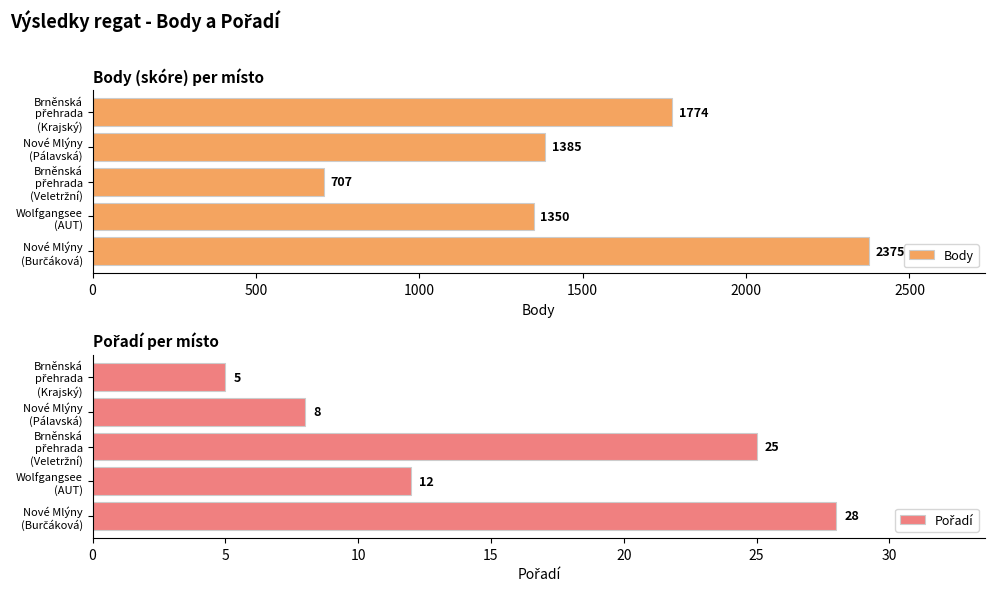

What is the sum of all Body values?

7591